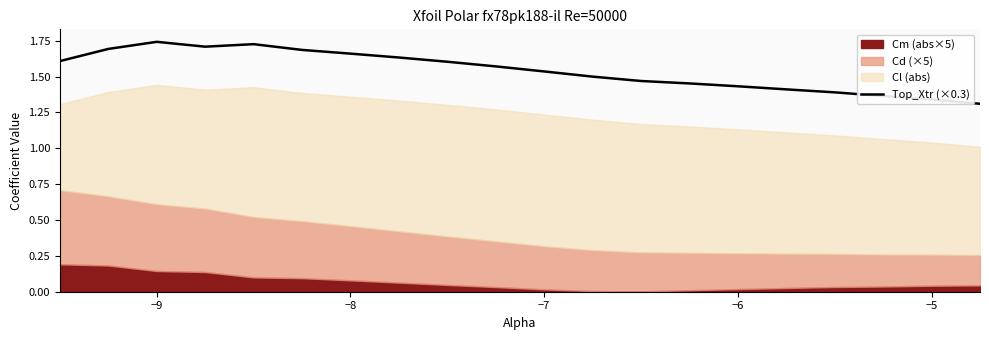

Is it true that Top_Xtr (×0.3) equals 0.4 at −7?

False